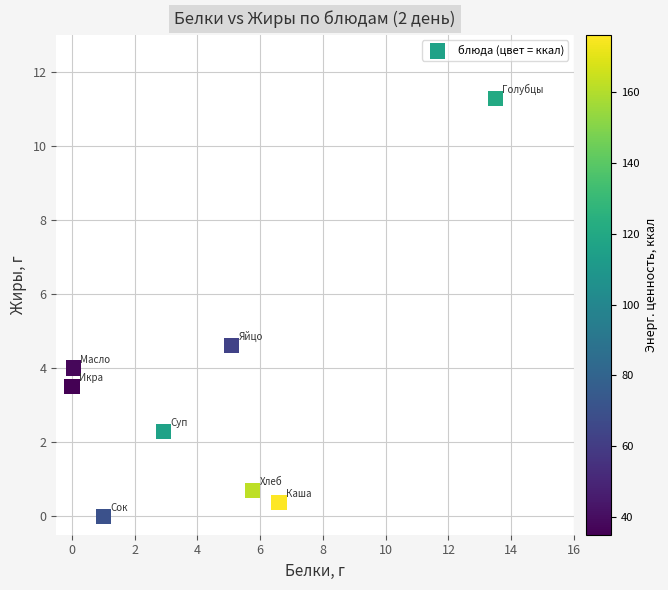

What is the range of Y values (max minus min)?

11.3